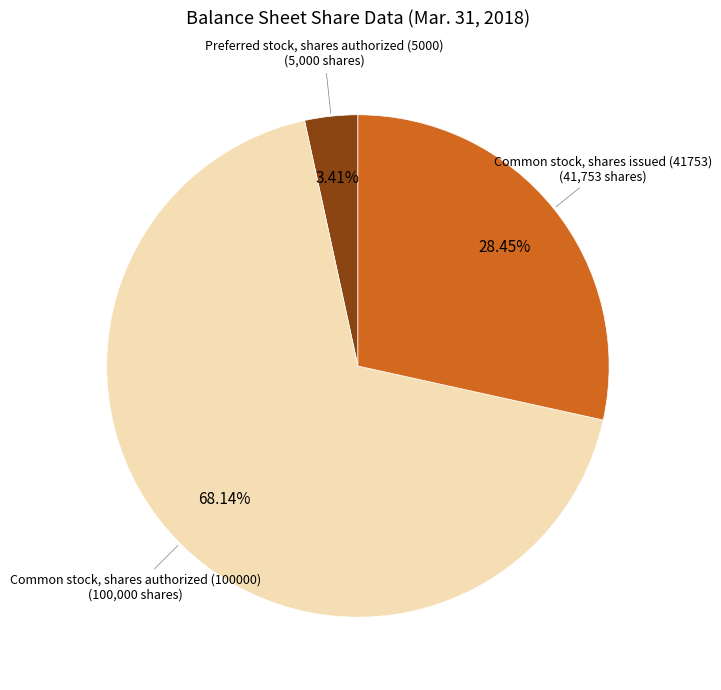

Is there a majority slice in this chart?

Yes